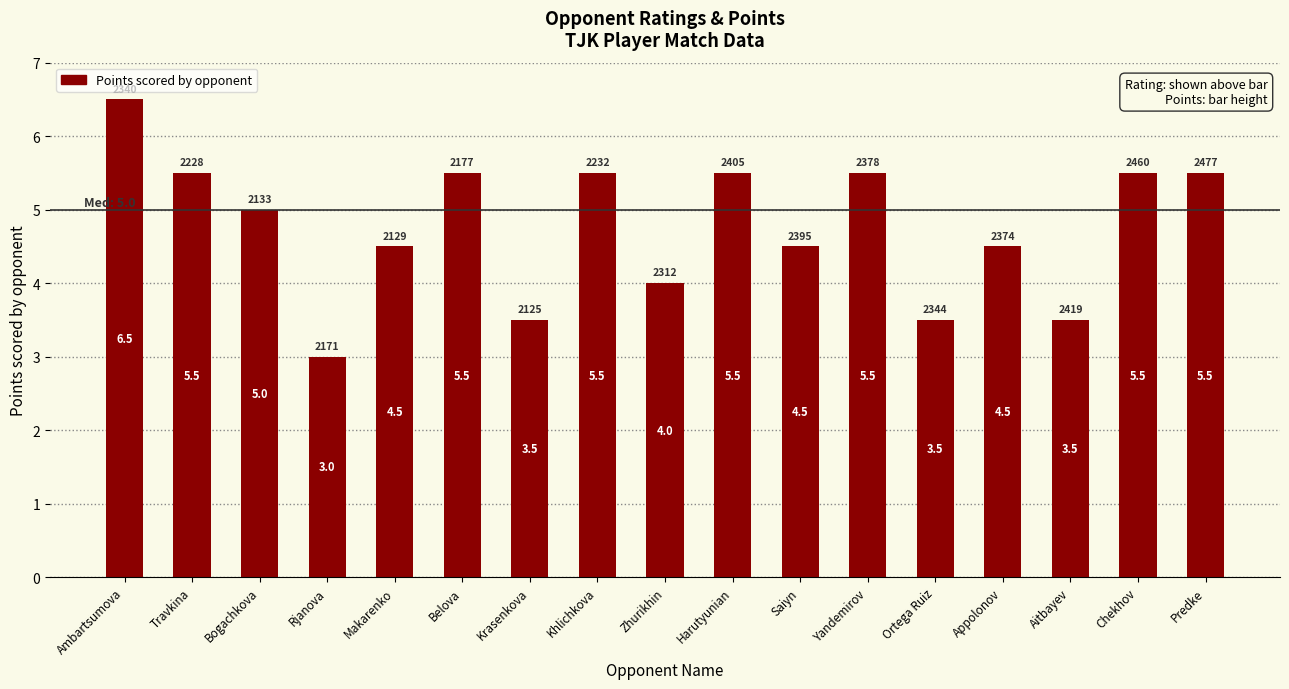

What is the smallest value displayed?

3.0